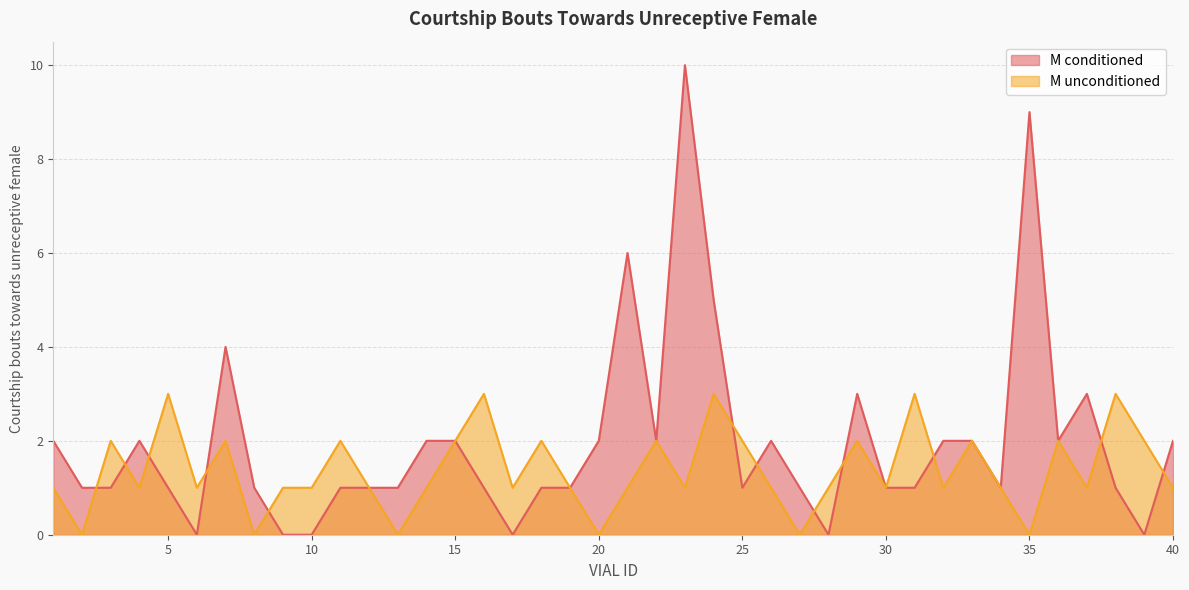

Which series changed the most between 25 and 32?

M conditioned